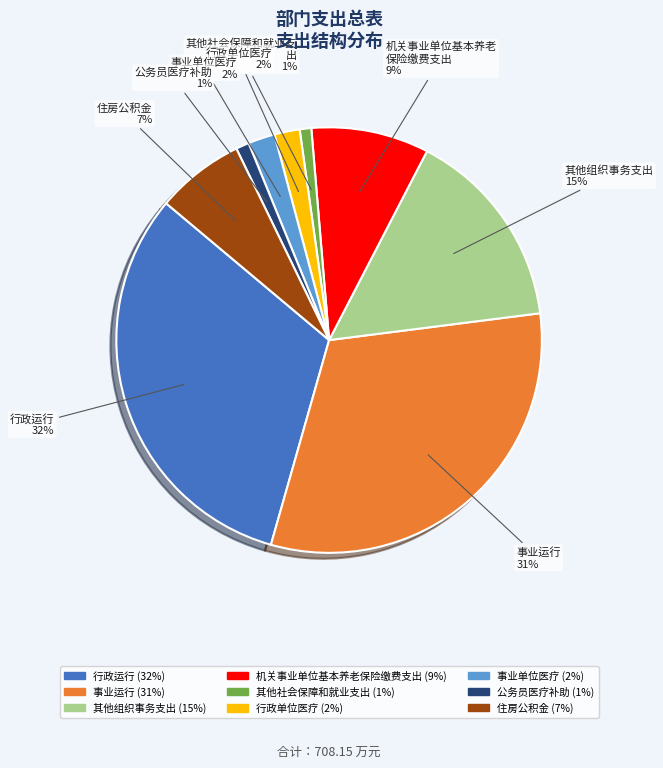

Count the number of slices in the pie.

9